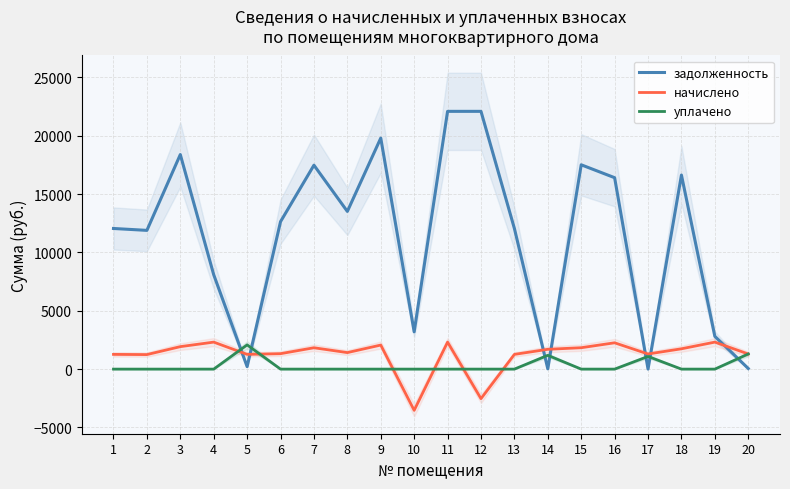

Where does the задолженность series first go above 12636?

3